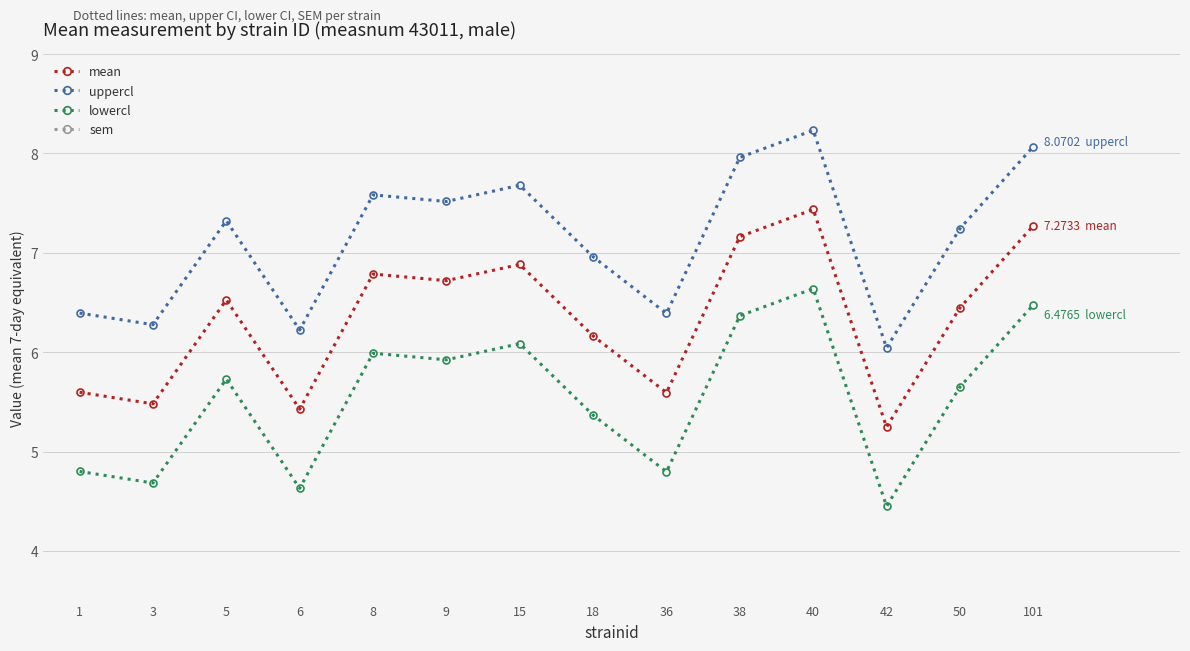

The lowercl series shows 4.6 at 6. True or false?

True